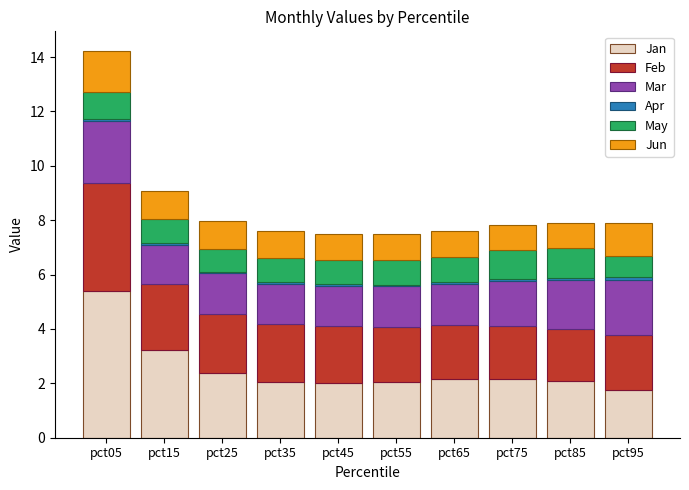

At which category is the sum across all series the highest?

pct05